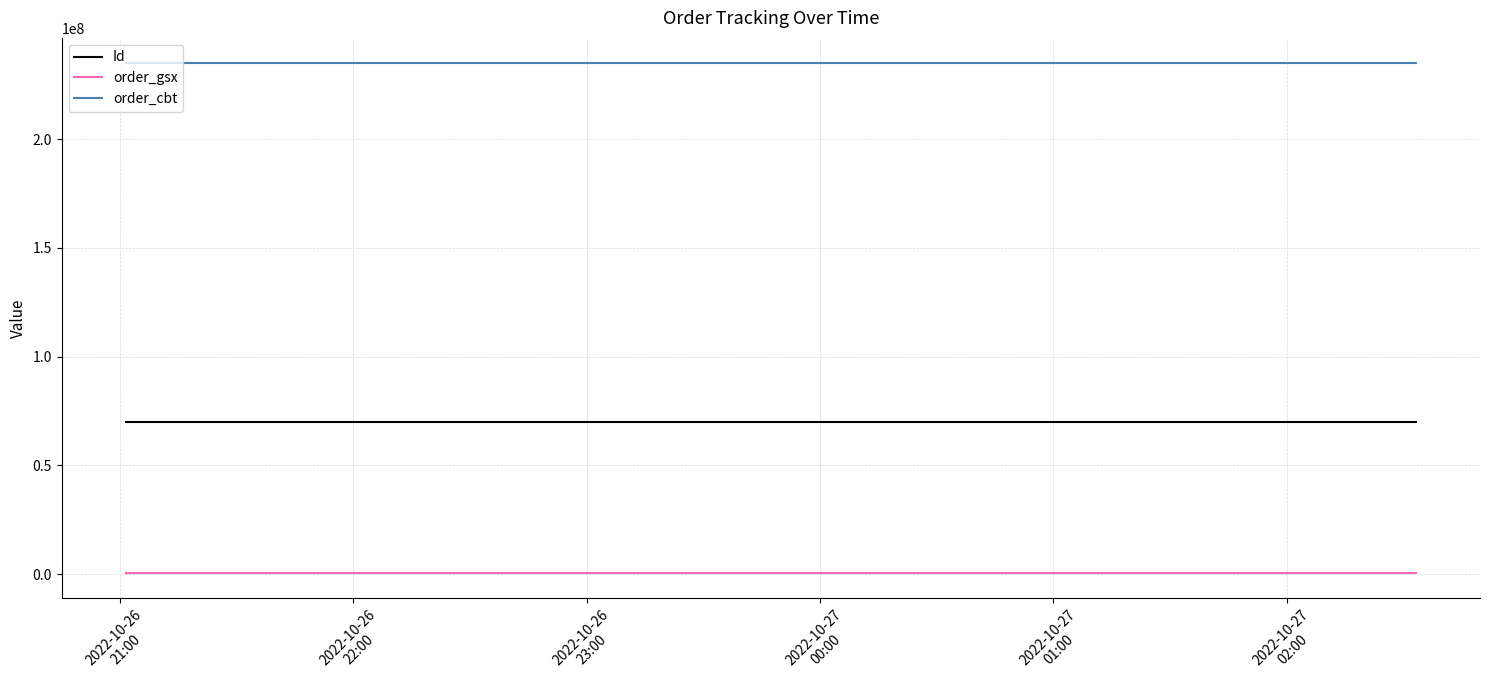

Rank the series by their maximum value, from lowest to highest.

order_gsx, Id, order_cbt